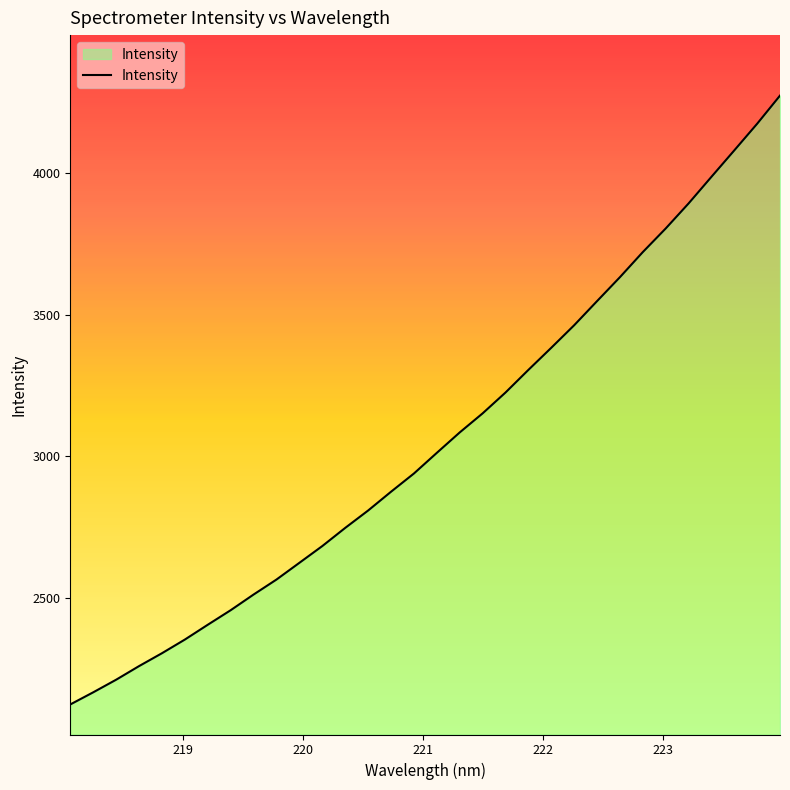

What is the smallest value displayed?

2122.8